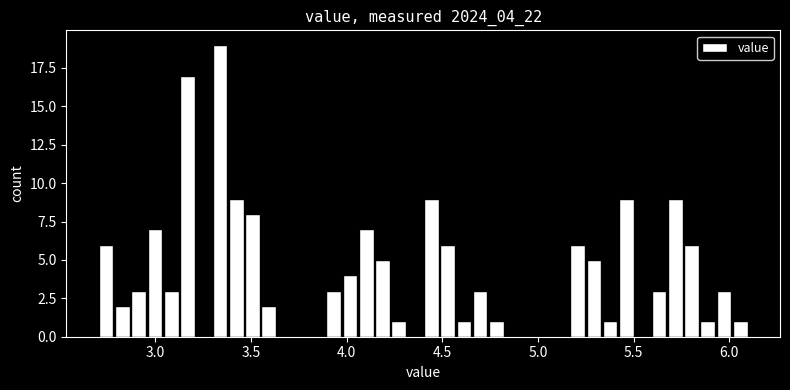

Around what value on the x-axis is the tallest bar? Give the approximate position of its centre, as read against the axis.

3.35